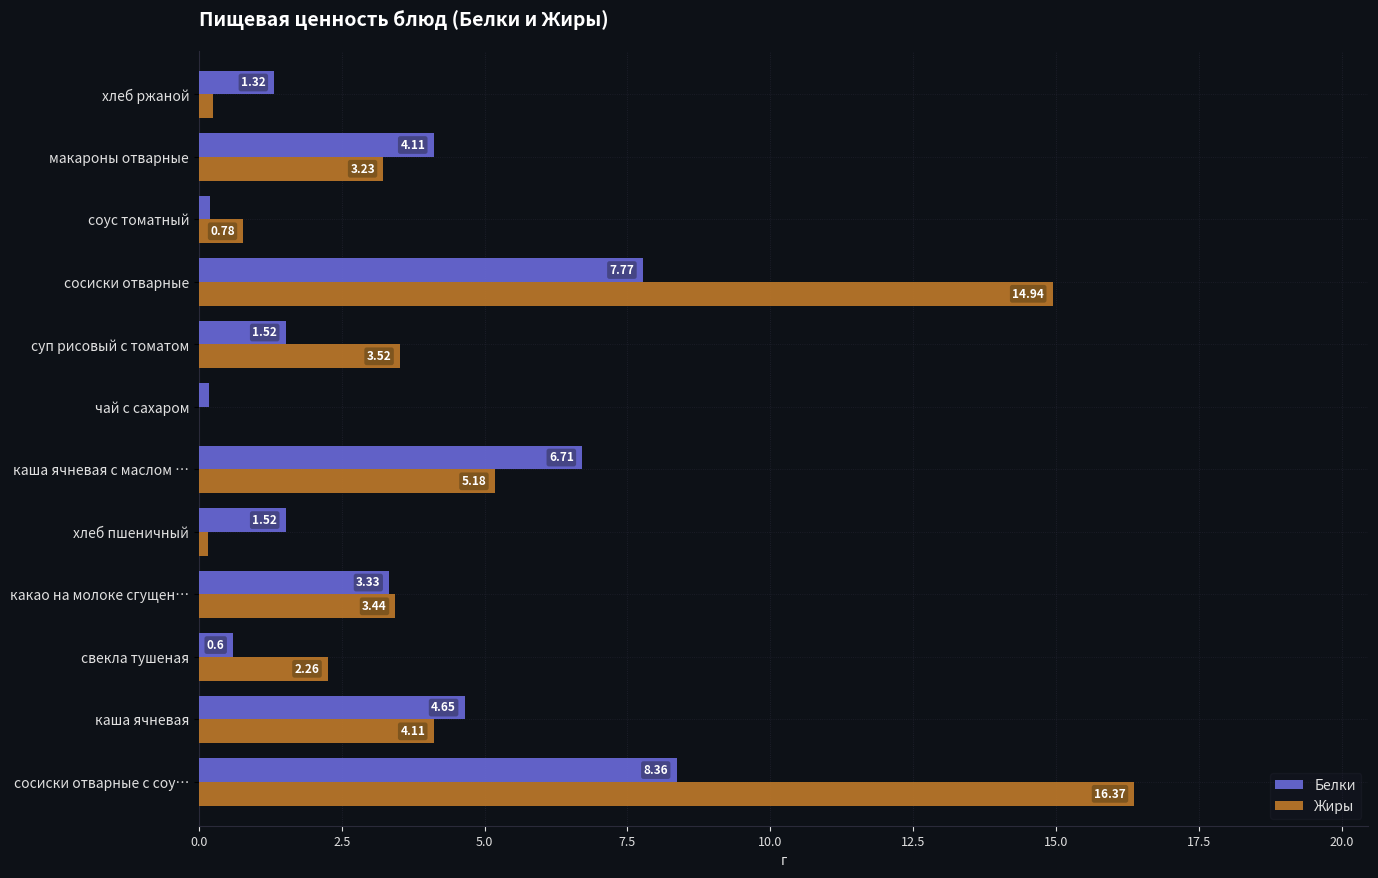

Which series has the largest total across all categories?

Жиры